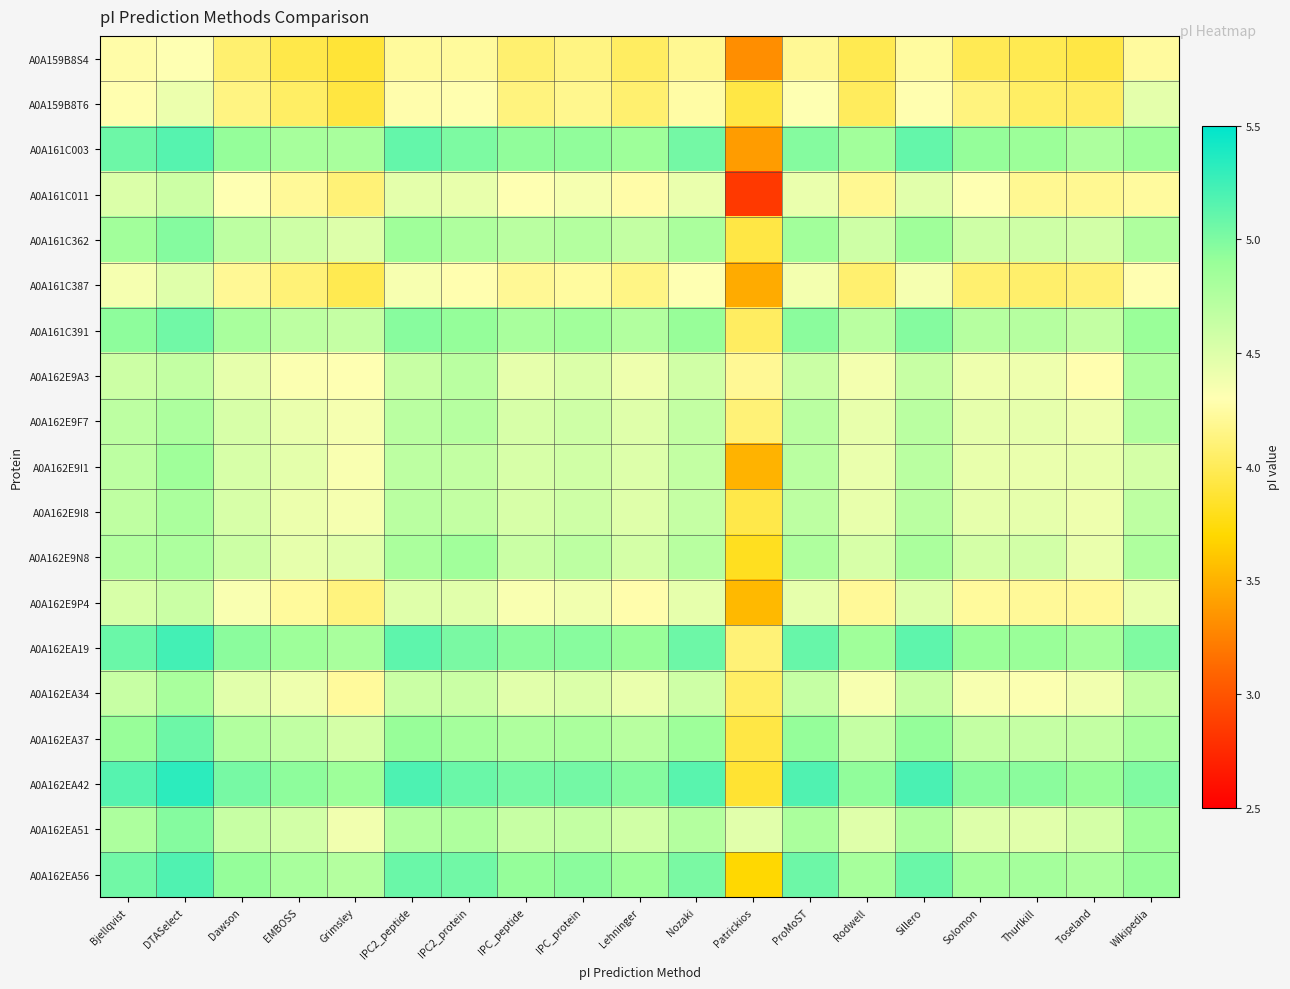

Rank the series at Toseland from lowest to highest value.

A0A159B8S4, A0A159B8T6, A0A161C387, A0A161C011, A0A162E9P4, A0A162E9A3, A0A162EA34, A0A162E9F7, A0A162E9I8, A0A162E9N8, A0A162E9I1, A0A162EA51, A0A161C362, A0A161C391, A0A162EA37, A0A161C003, A0A162EA56, A0A162EA19, A0A162EA42